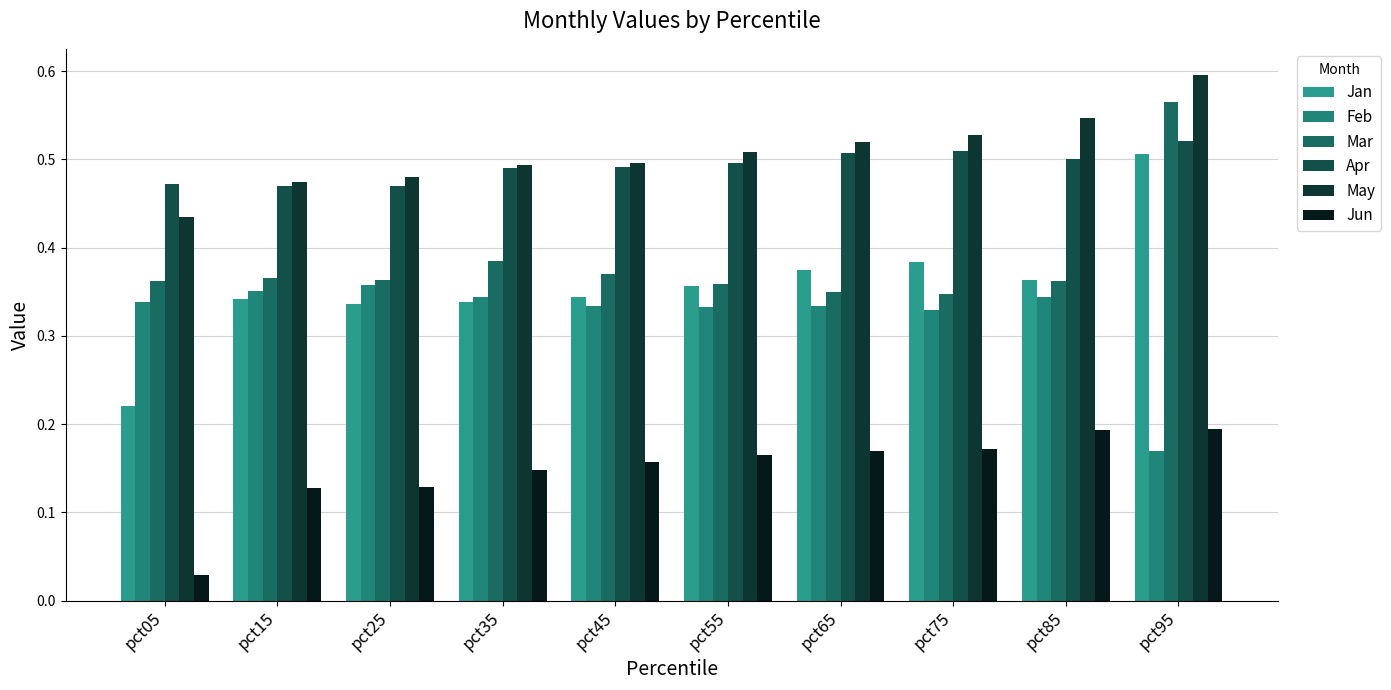

What is the minimum value for Jan?

0.2